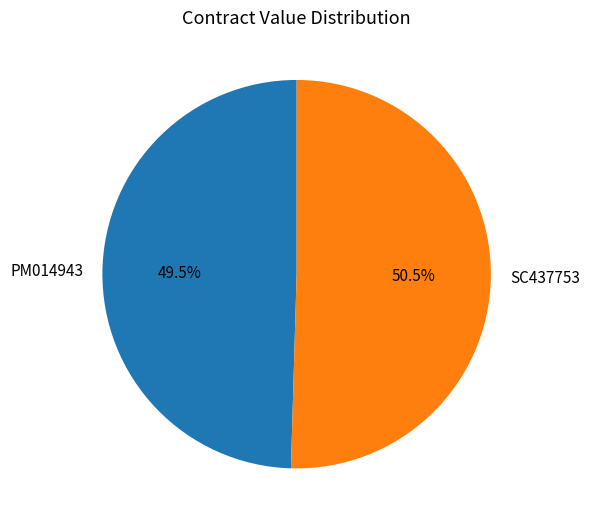

Is it true that PM014943 is 38% of the pie?

False